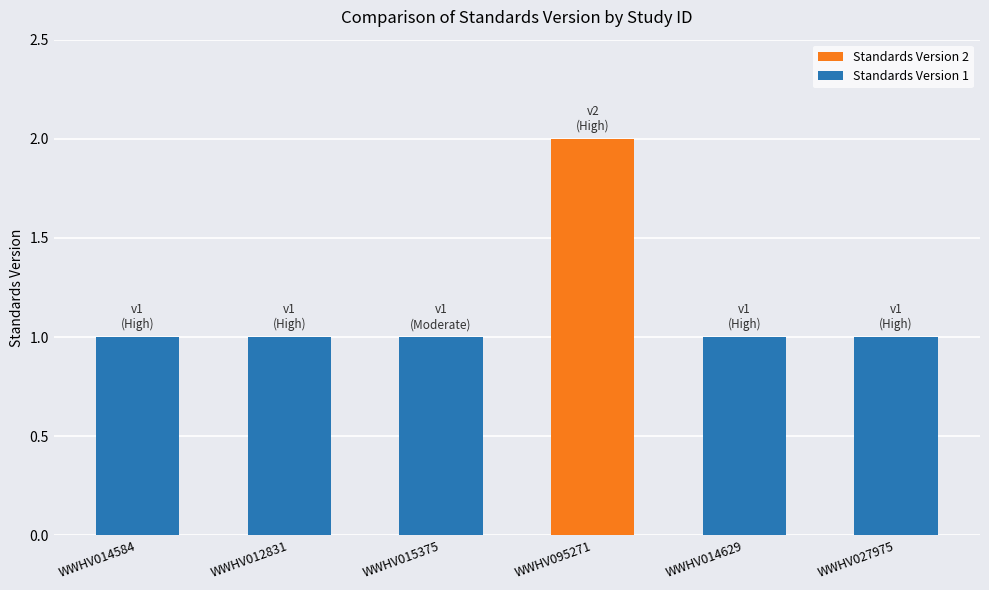

The value at WWHV095271 is 4. True or false?

False